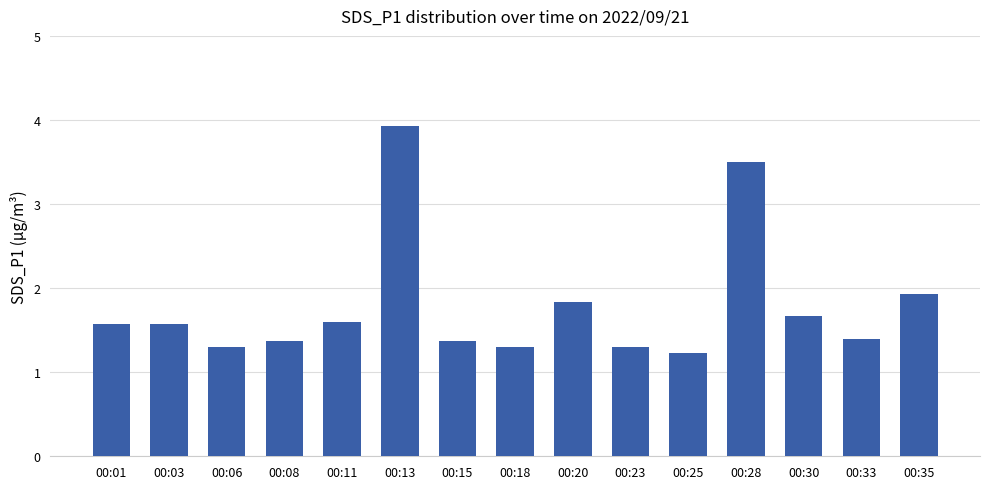

What is the greatest value displayed?

3.9